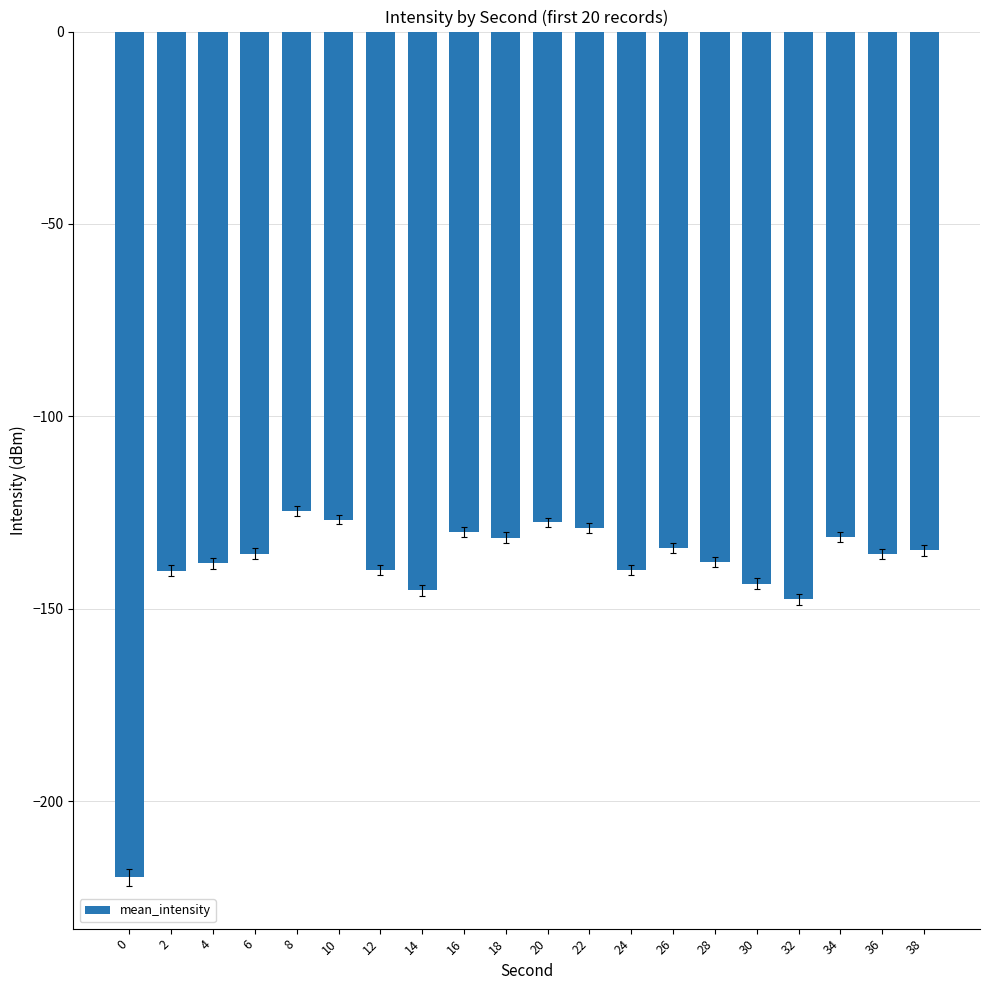

Where is the data nearest to the value -172?

32